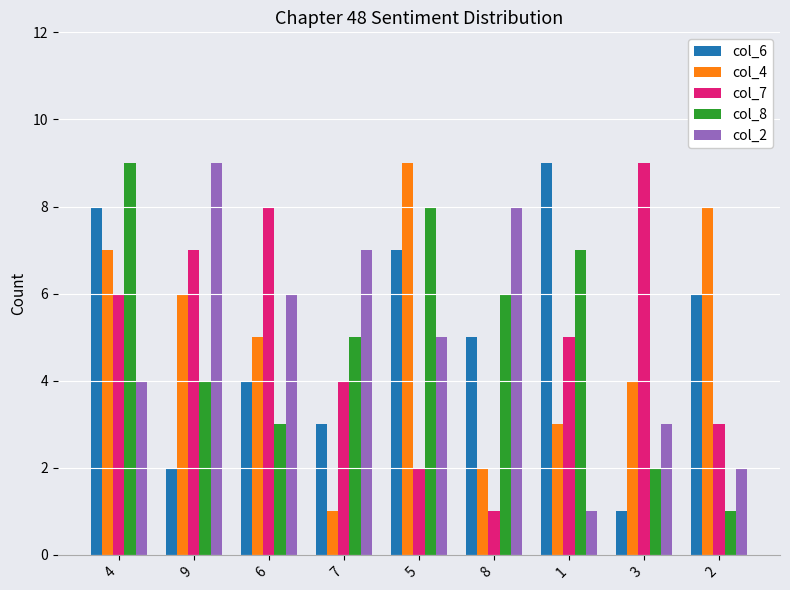

What is the lowest value of the col_6 series?

1